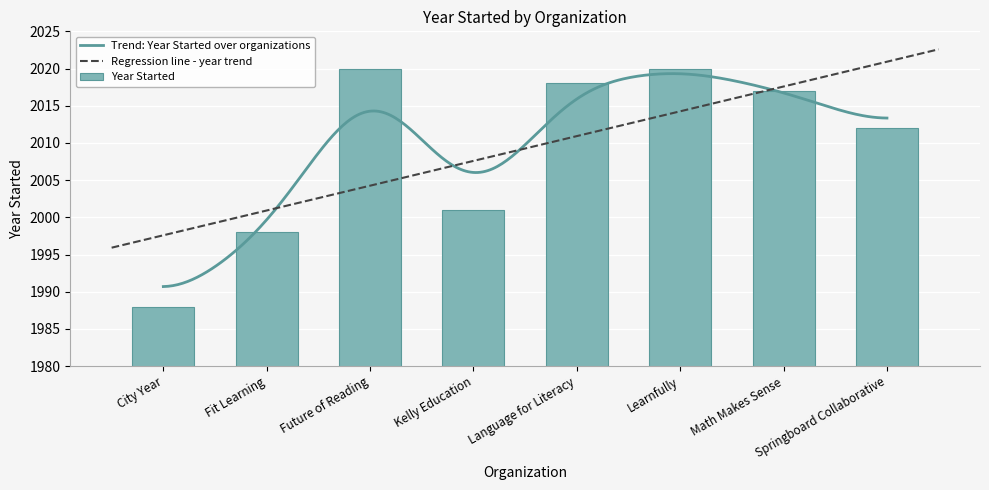

Reading left to right, what are all the values shown in this chart?

1988	1998	2020	2001	2018	2020	2017	2012